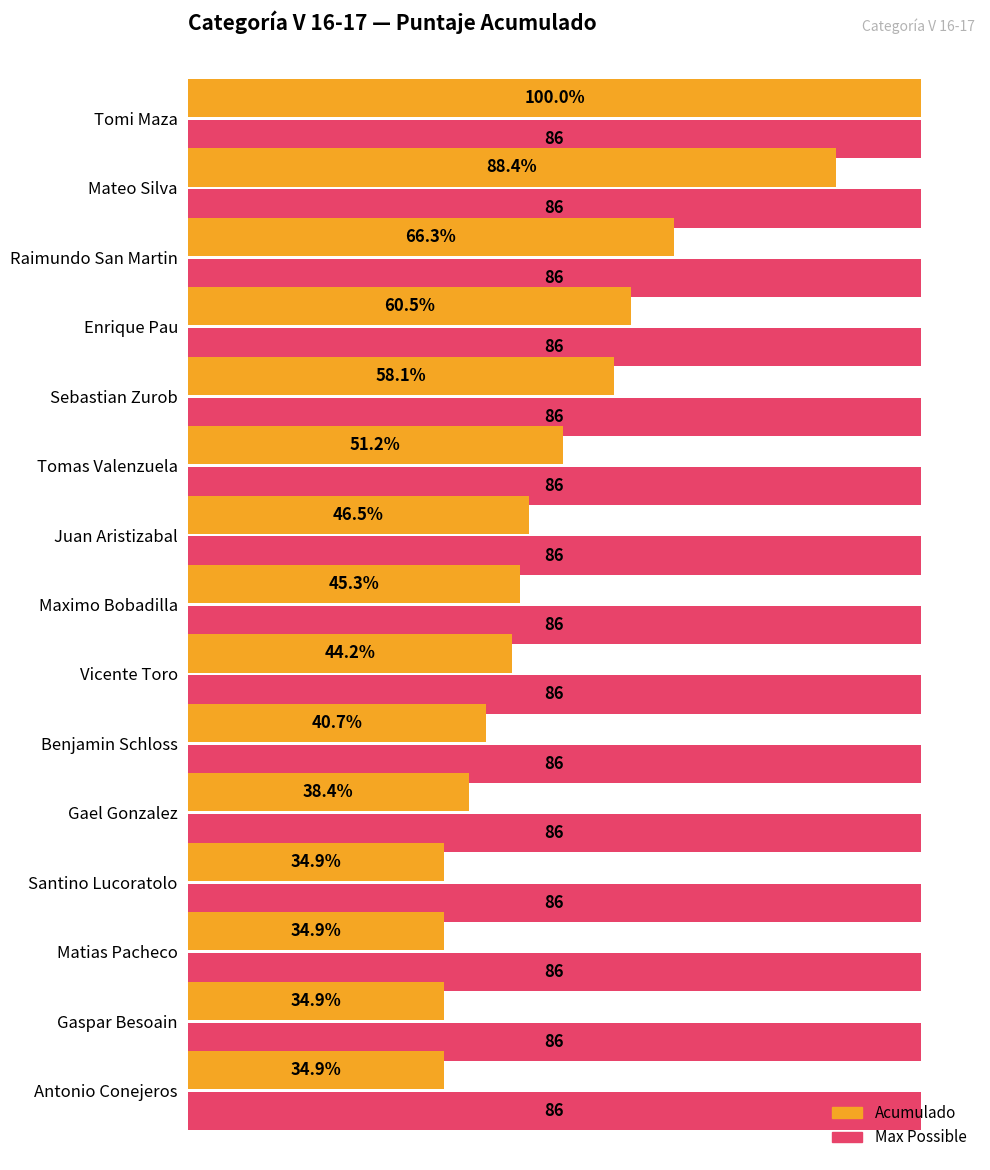

List the series in order of their overall mean, highest first.

Max Possible, Acumulado